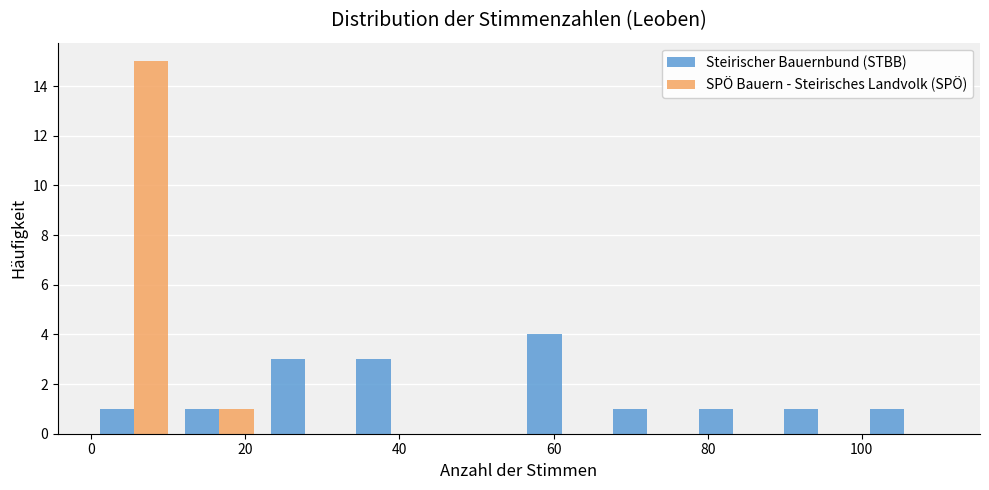

Reading left to right, list every range on the x-axis with the height of the bar of each series over it. Neither the bar edges nor the heights are printed on the chart, so give them approximately, as read against the axes.

0 to 12: Steirischer Bauernbund (STBB)=1	SPÖ Bauern - Steirisches Landvolk (SPÖ)=15
12 to 22: Steirischer Bauernbund (STBB)=1	SPÖ Bauern - Steirisches Landvolk (SPÖ)=1
22 to 34: Steirischer Bauernbund (STBB)=3	SPÖ Bauern - Steirisches Landvolk (SPÖ)=0
34 to 44: Steirischer Bauernbund (STBB)=3	SPÖ Bauern - Steirisches Landvolk (SPÖ)=0
44 to 56: Steirischer Bauernbund (STBB)=0	SPÖ Bauern - Steirisches Landvolk (SPÖ)=0
56 to 66: Steirischer Bauernbund (STBB)=4	SPÖ Bauern - Steirisches Landvolk (SPÖ)=0
66 to 78: Steirischer Bauernbund (STBB)=1	SPÖ Bauern - Steirisches Landvolk (SPÖ)=0
78 to 88: Steirischer Bauernbund (STBB)=1	SPÖ Bauern - Steirisches Landvolk (SPÖ)=0
88 to 100: Steirischer Bauernbund (STBB)=1	SPÖ Bauern - Steirisches Landvolk (SPÖ)=0
100 to 112: Steirischer Bauernbund (STBB)=1	SPÖ Bauern - Steirisches Landvolk (SPÖ)=0